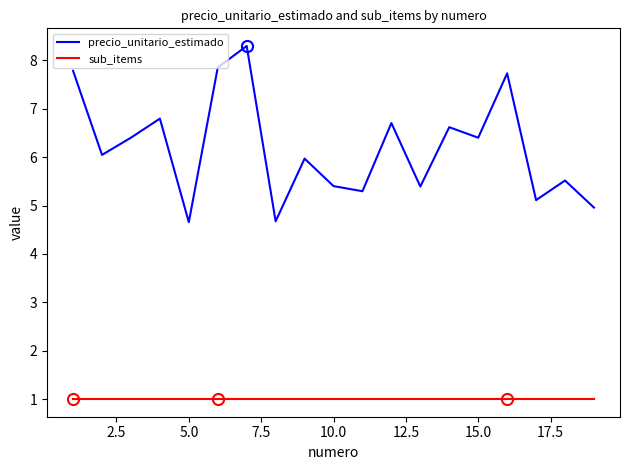

True or false: precio_unitario_estimado has more than 1 interior local peaks.

True